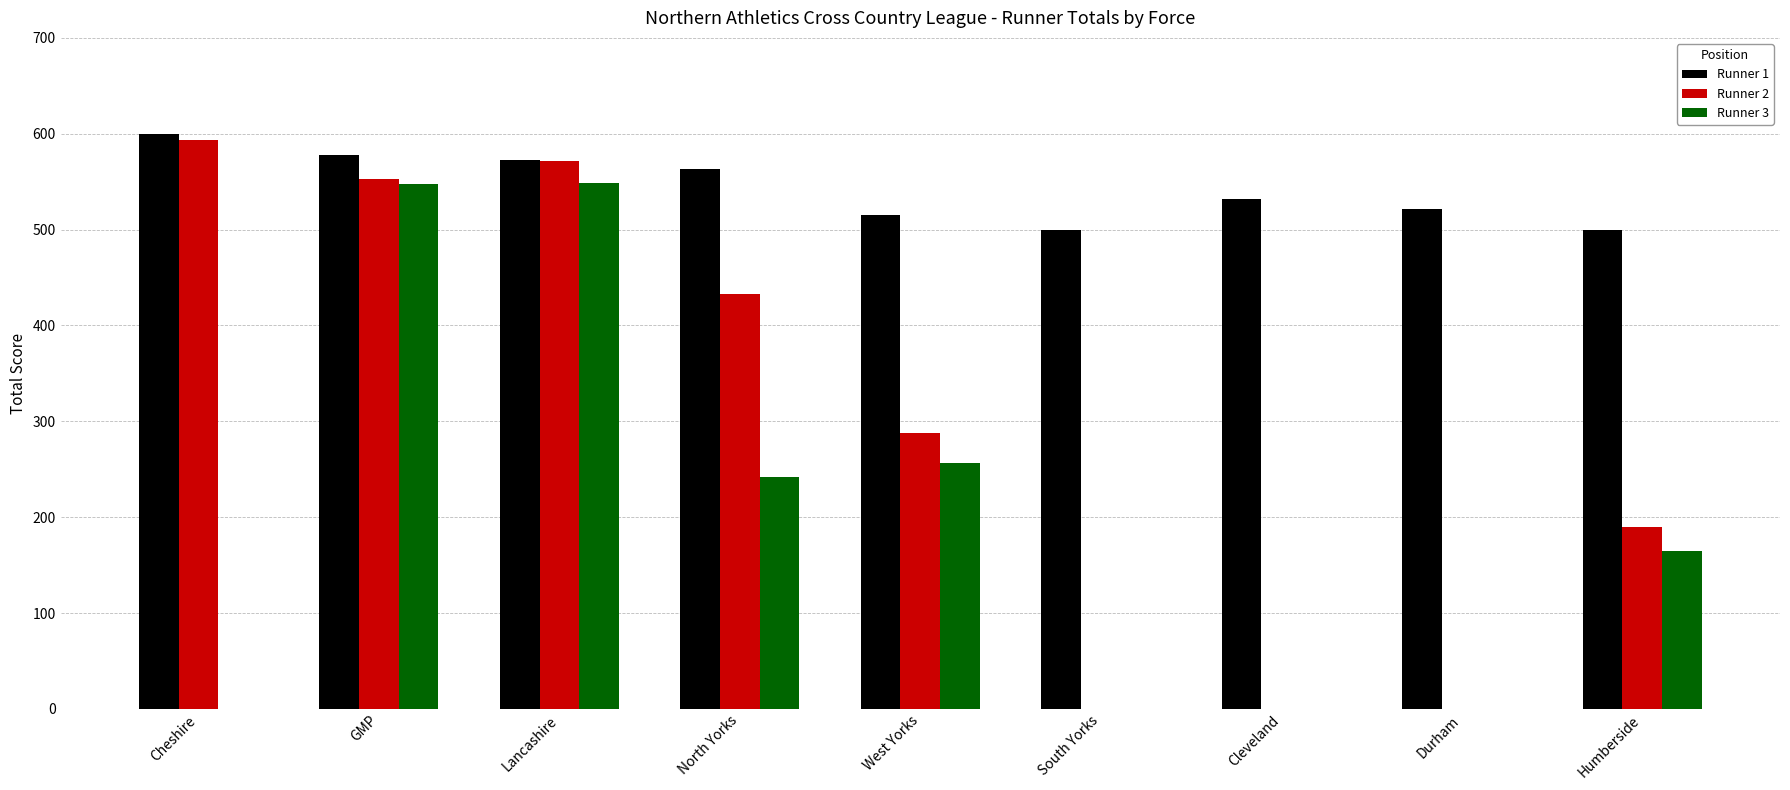

Where does the Runner 2 series first go above 288?

Cheshire